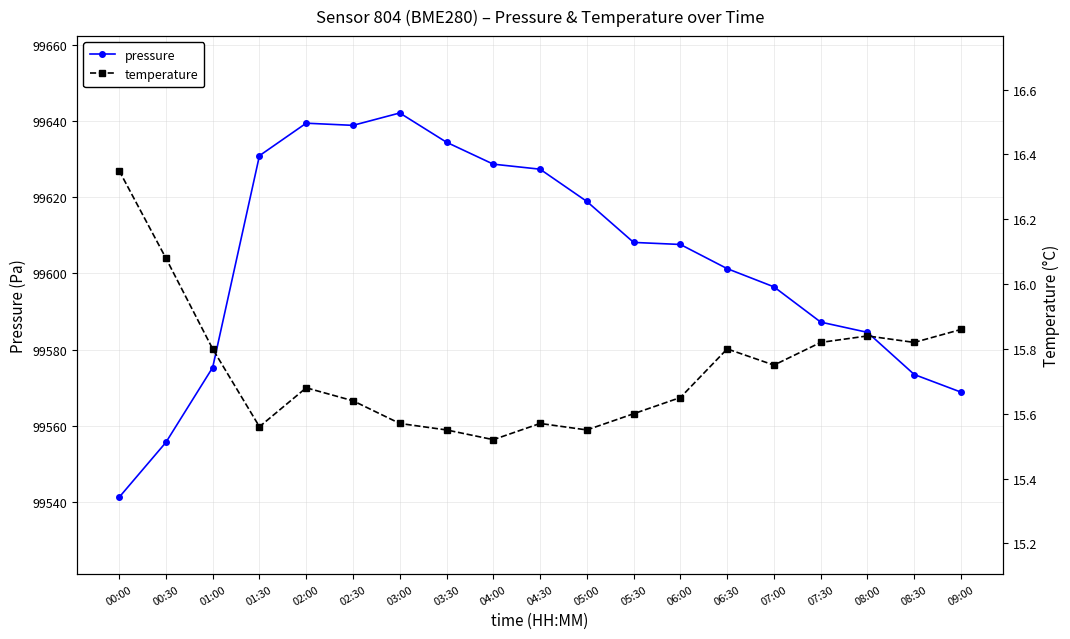

What value does the temperature series have at 05:30?

15.6